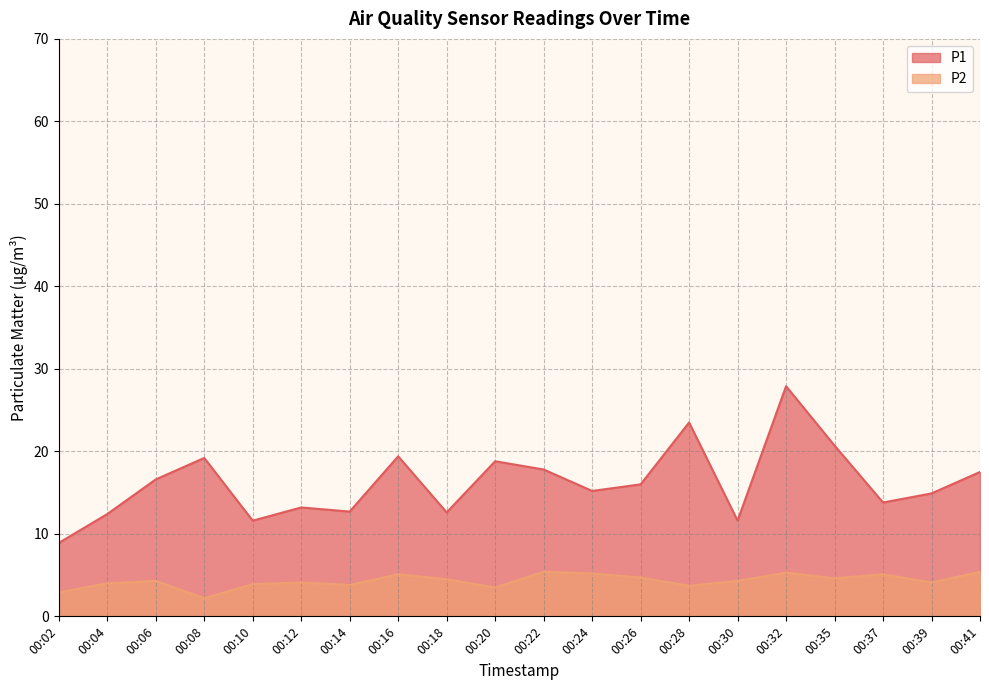

Is the value of P1 at 00:35 greater than the value of P2 at 00:16?

Yes